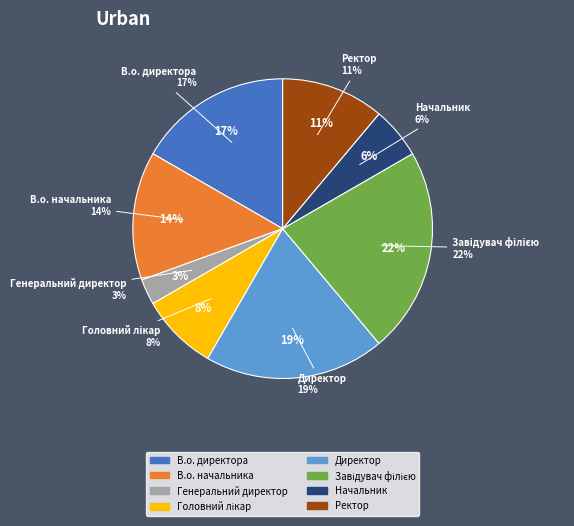

How many segments does this pie chart have?

8